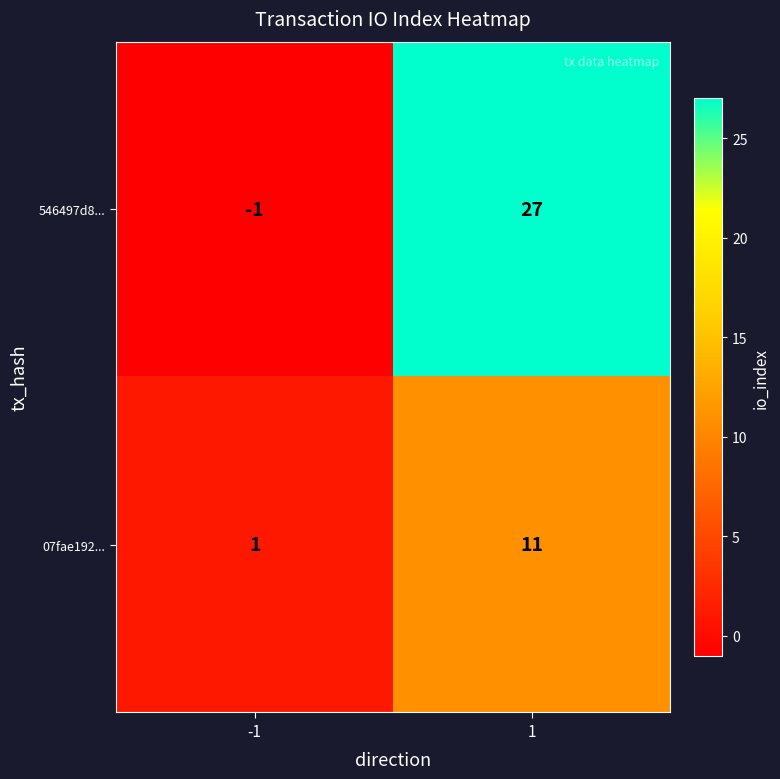

What is the maximum value shown in the chart?

27